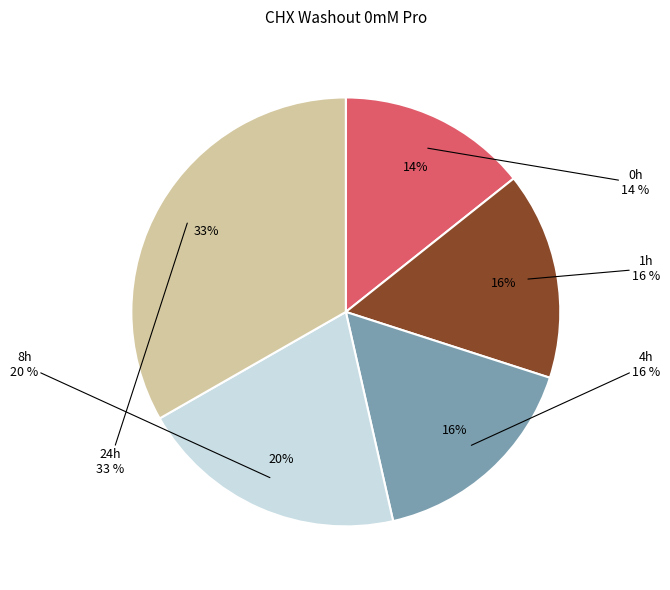

Which has a higher value, 0h or 24h?

24h